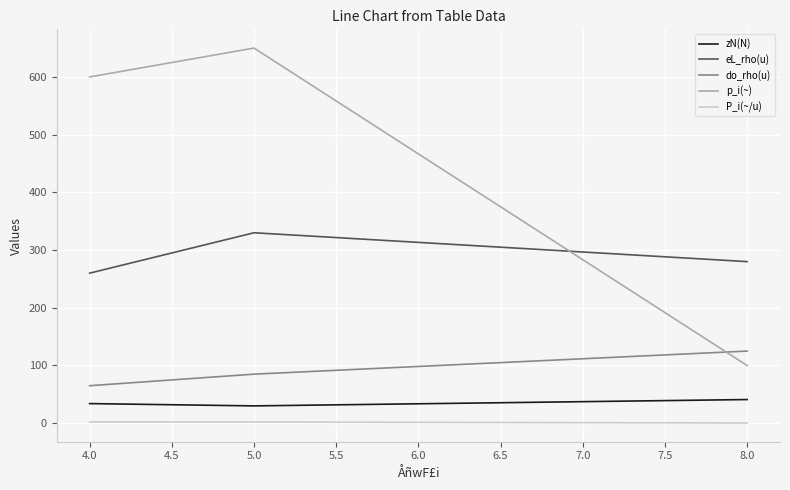

Is the value of do_rho(u) at 4.0 greater than the value of P_i(~/u) at 4.0?

Yes